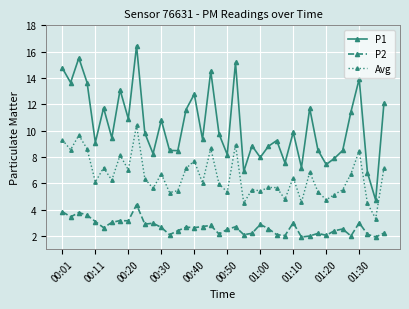

Rank the series by their maximum value, from lowest to highest.

P2, Avg, P1